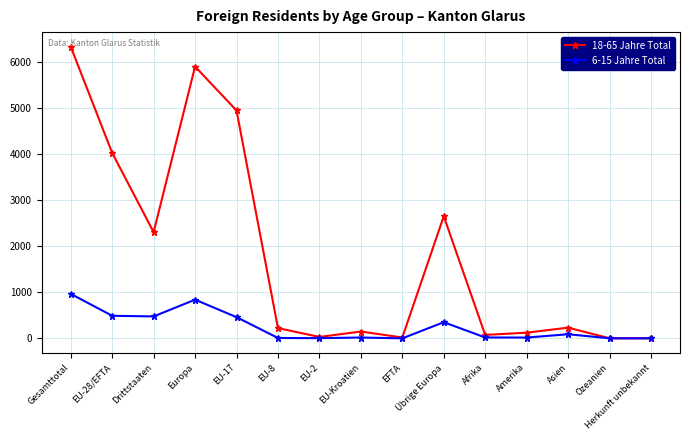

True or false: 6-15 Jahre Total has a value of 1 at Ozeanien.

True